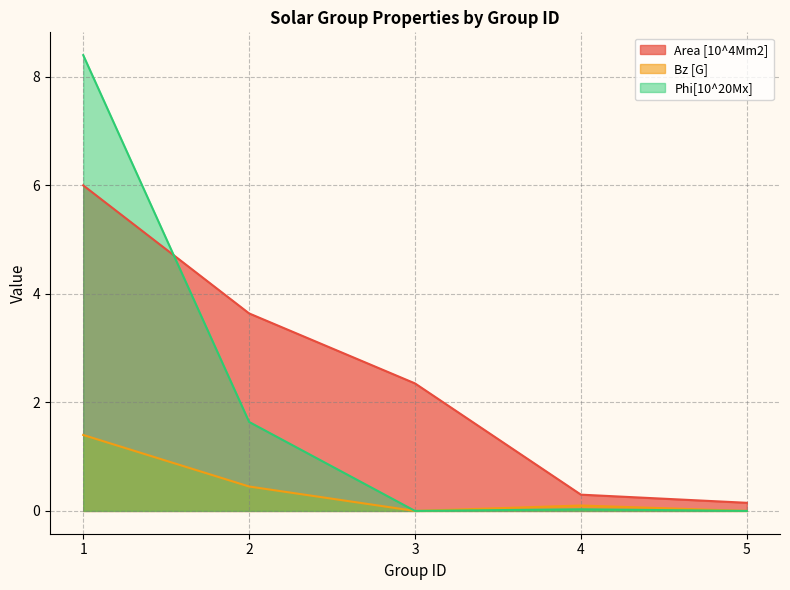

Reading left to right, transcribe all the data shown in this chart.

Area [10^4Mm2]: 1=6.0	2=3.6	3=2.4	4=0.3	5=0.1
Bz [G]: 1=1.4	2=0.5	3=0.0	4=0.1	5=0.0
Phi[10^20Mx]: 1=8.4	2=1.6	3=0.0	4=0.0	5=0.0